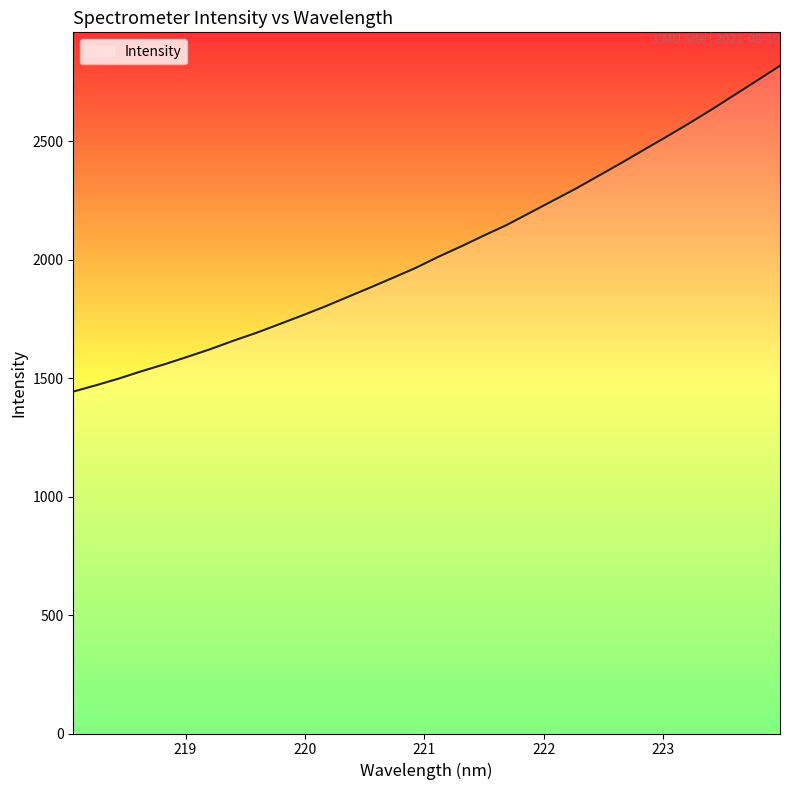

What is the greatest value displayed?

2818.1